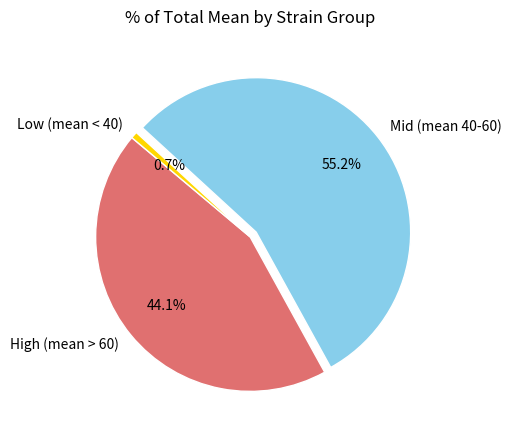

Between Low (mean < 40) and High (mean > 60), which is larger?

High (mean > 60)